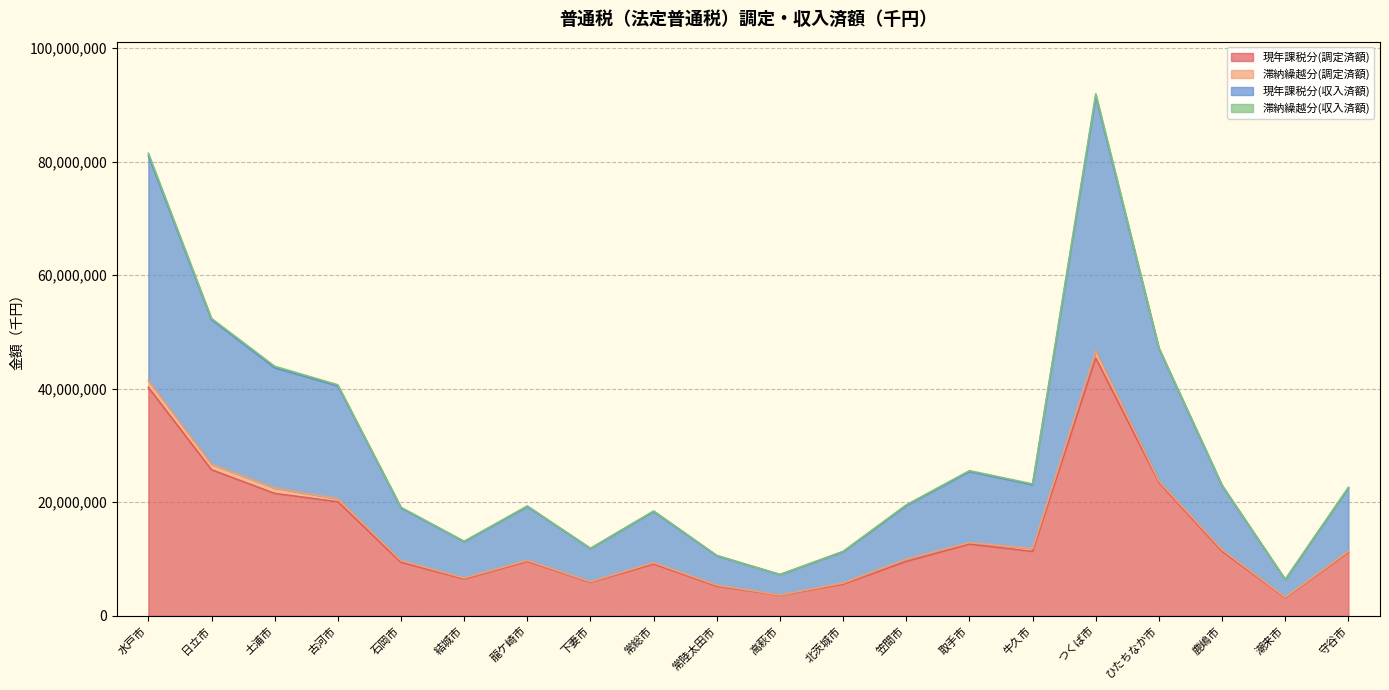

In 現年課税分(収入済額), how many points are higher than both neighbors (excluding endpoints)?

4